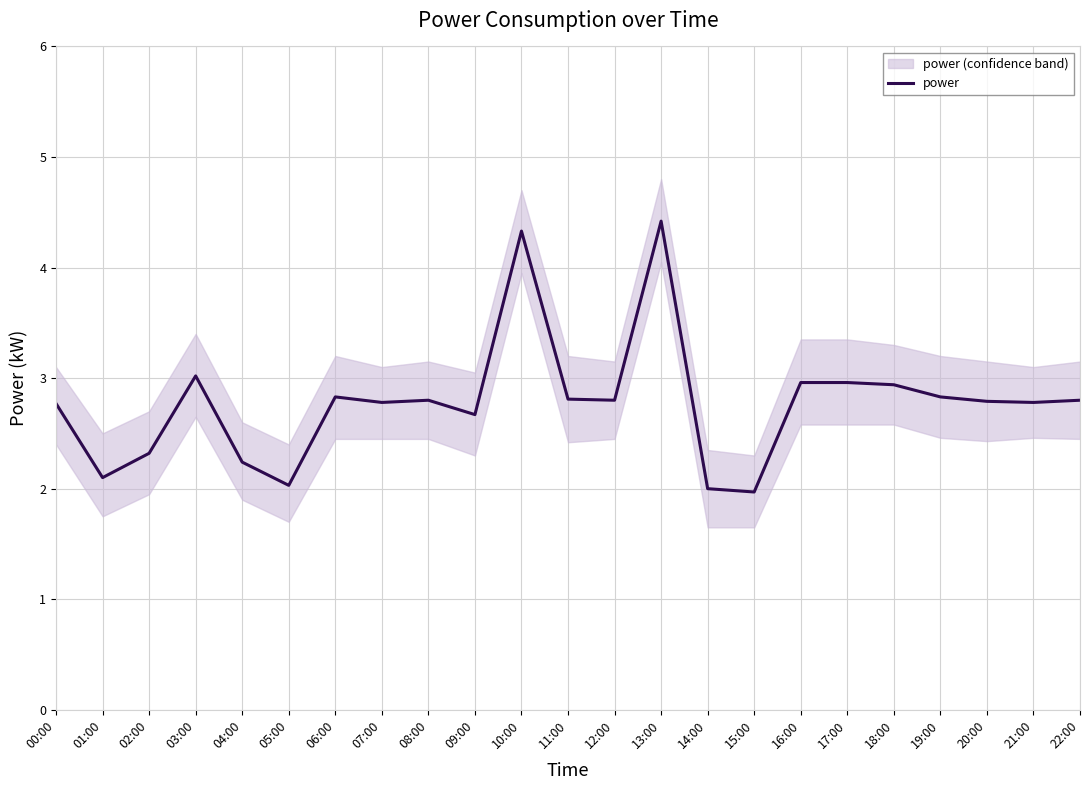

What is the label of the 11th point from the right?

12:00